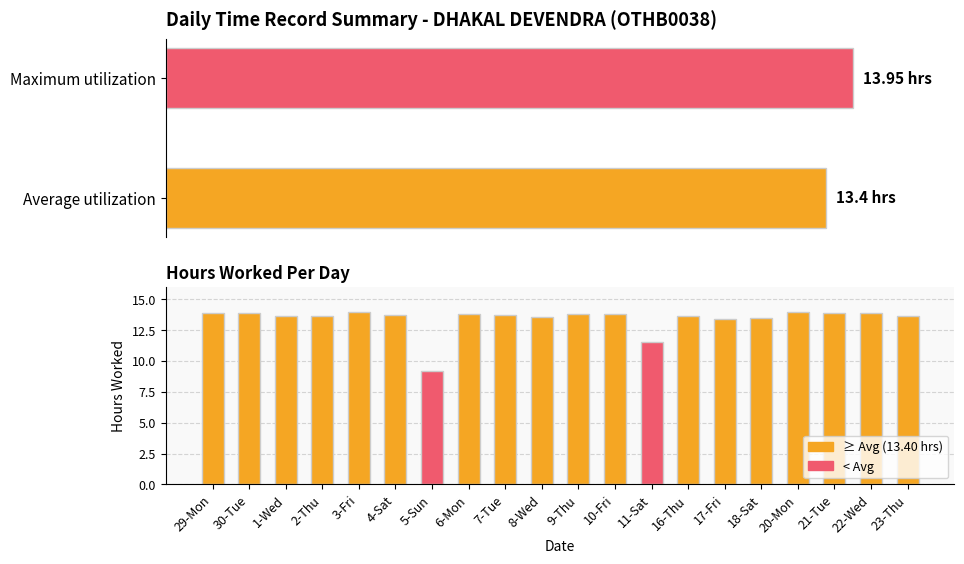

At which label is the value closest to 11?

11-Sat